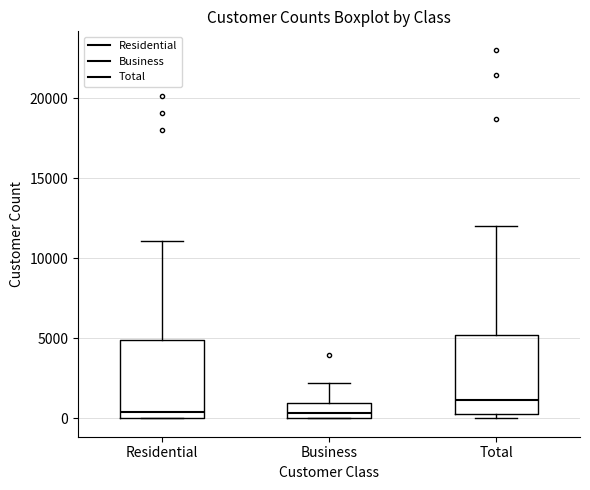

Where is the upper edge of the box for Total on the y-axis? The values are not printed on the chart, so give them approximately, as read against the axis.

5000